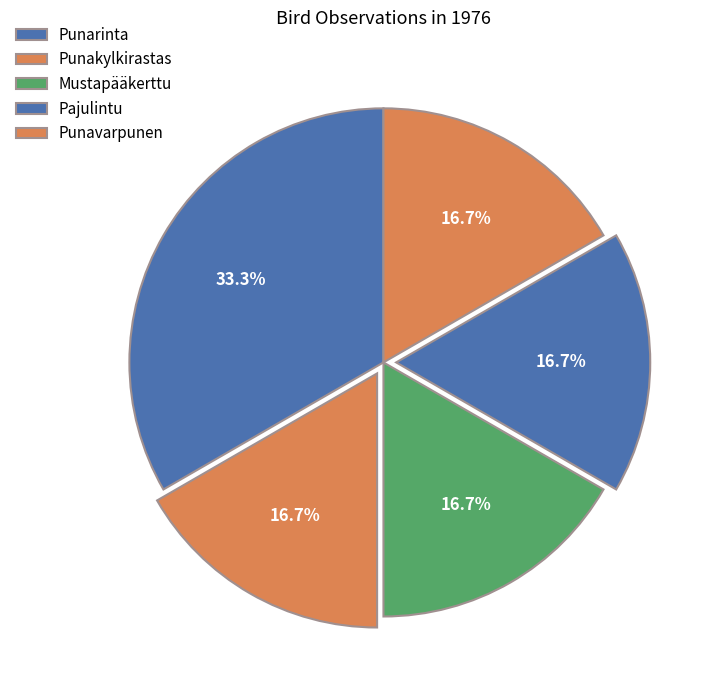

How much of the chart is everything except Pajulintu?

83.3%